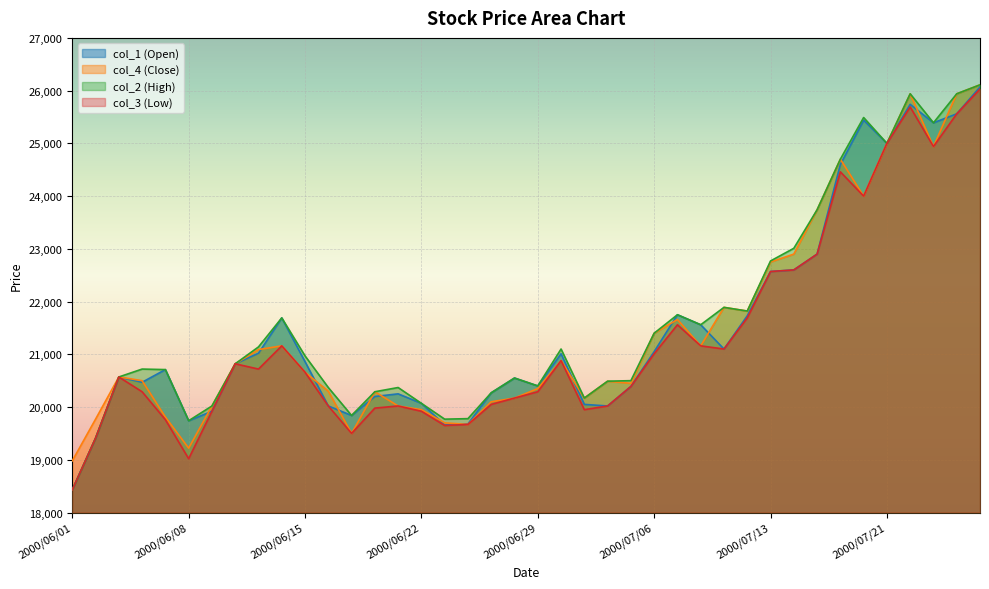

Does the chart display data point markers on the line(s)?

No